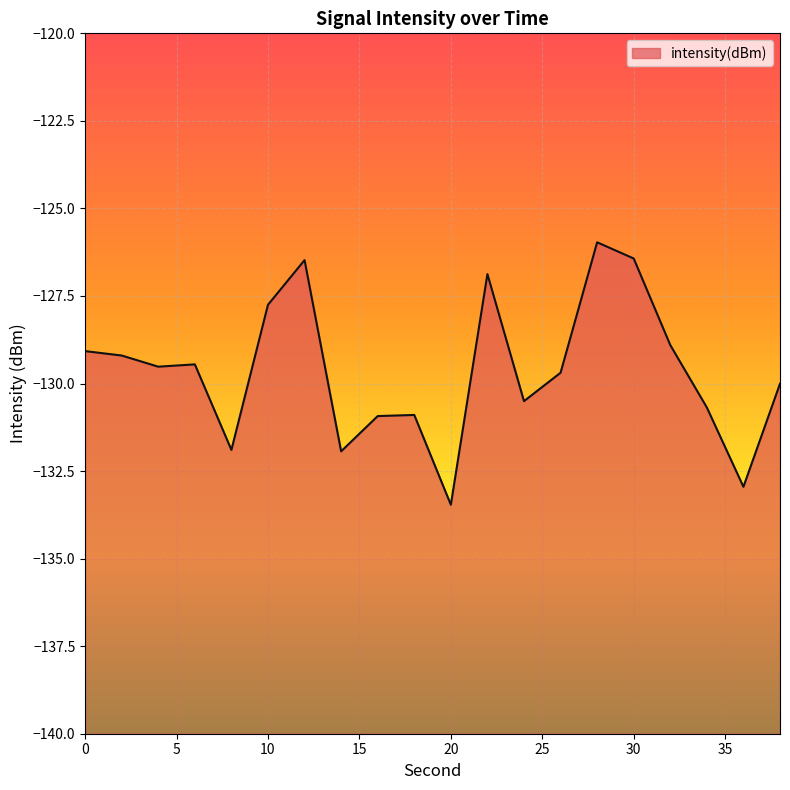

True or false: the data has more than 0 interior local peaks.

True